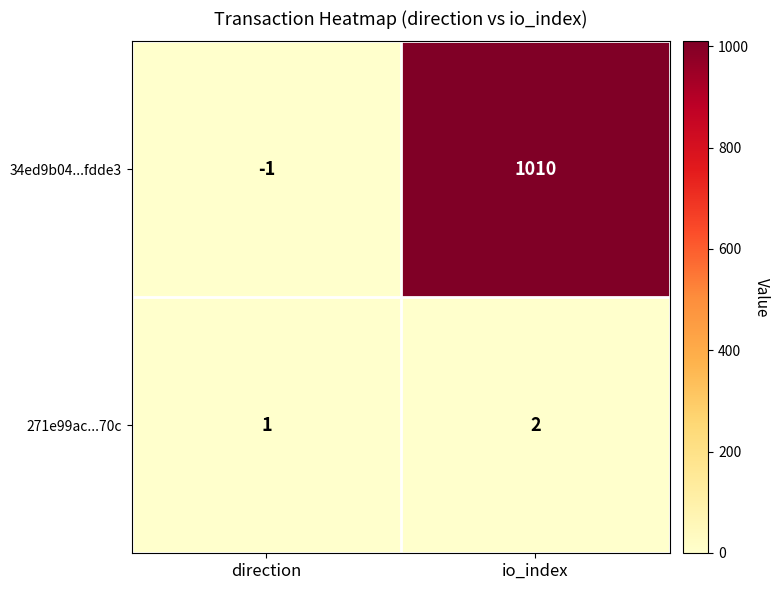

At io_index, list the series in order from largest to smallest.

34ed9b04...fdde3, 271e99ac...70c